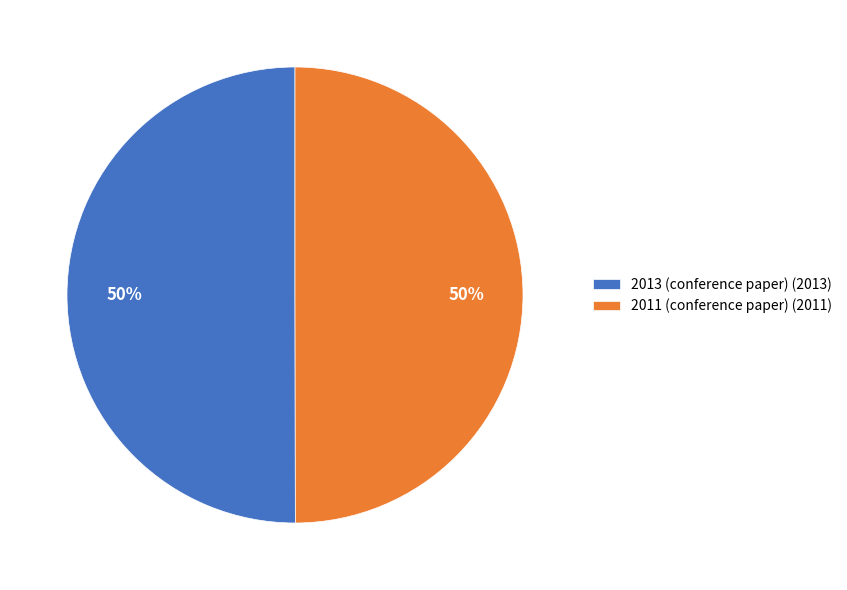

The 2013 (conference paper) (2013) slice represents 50% of the pie. True or false?

True